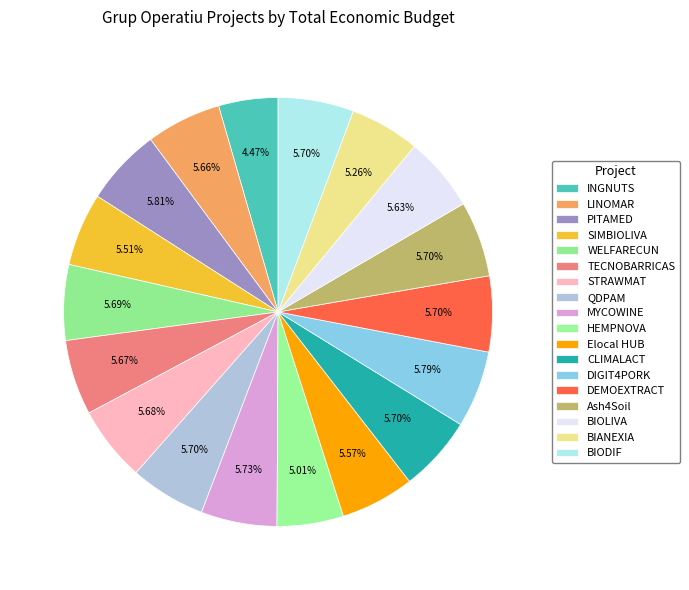

Do BIANEXIA and Ash4Soil together represent more than half of the pie?

No